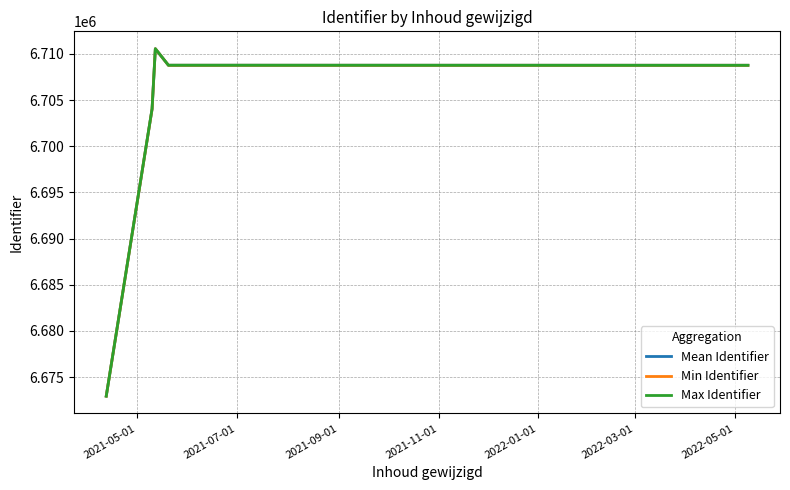

True or false: Max Identifier has more than 1 points higher than both neighbors.

False